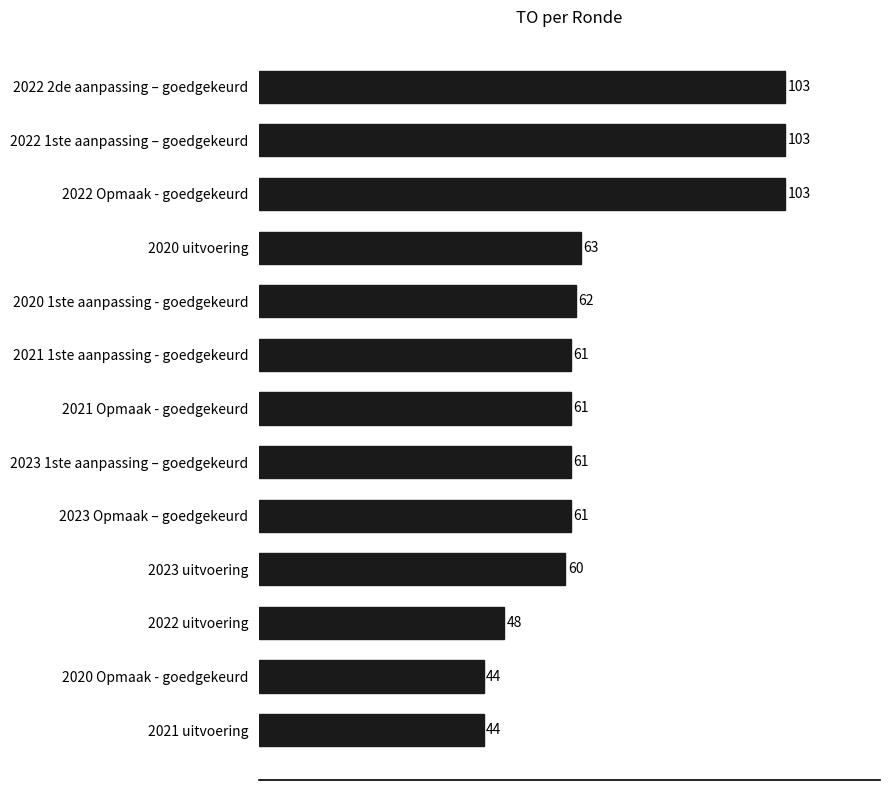

What is the approximate value at 2021 uitvoering, to the nearest 10?

40